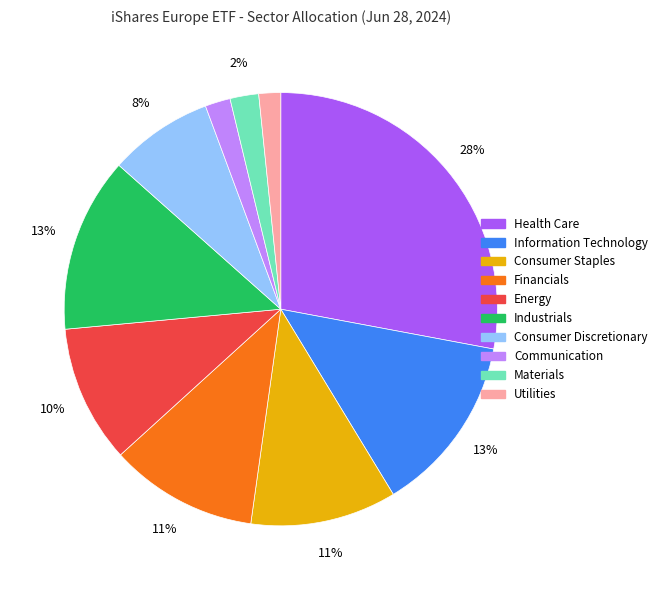

Which has a higher value, Communication or Industrials?

Industrials